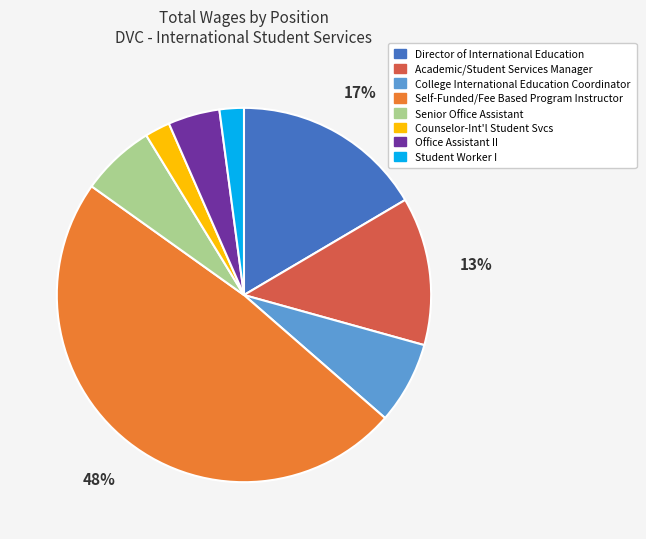

To the nearest percent, what percentage of the pie is College International Education Coordinator?

7%